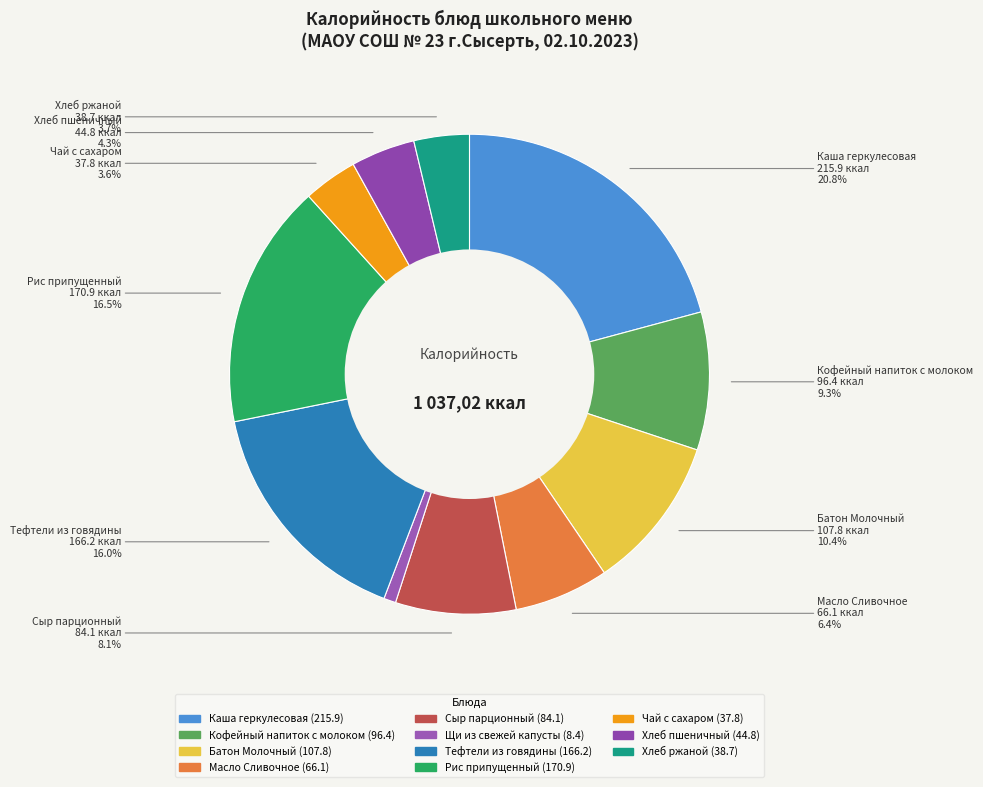

Rank the categories by value from highest to lowest.

Каша геркулесовая, Рис припущенный, Тефтели из говядины, Батон Молочный, Кофейный напиток с молоком, Сыр парционный, Масло Сливочное, Хлеб пшеничный, Хлеб ржаной, Чай с сахаром, Щи из свежей капусты